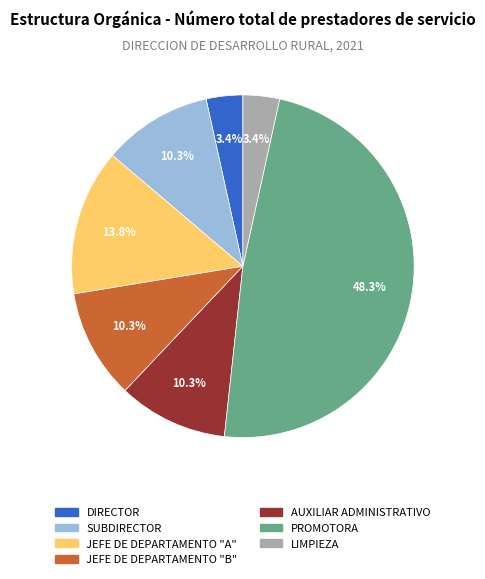

Does SUBDIRECTOR account for over 50% of the chart?

No